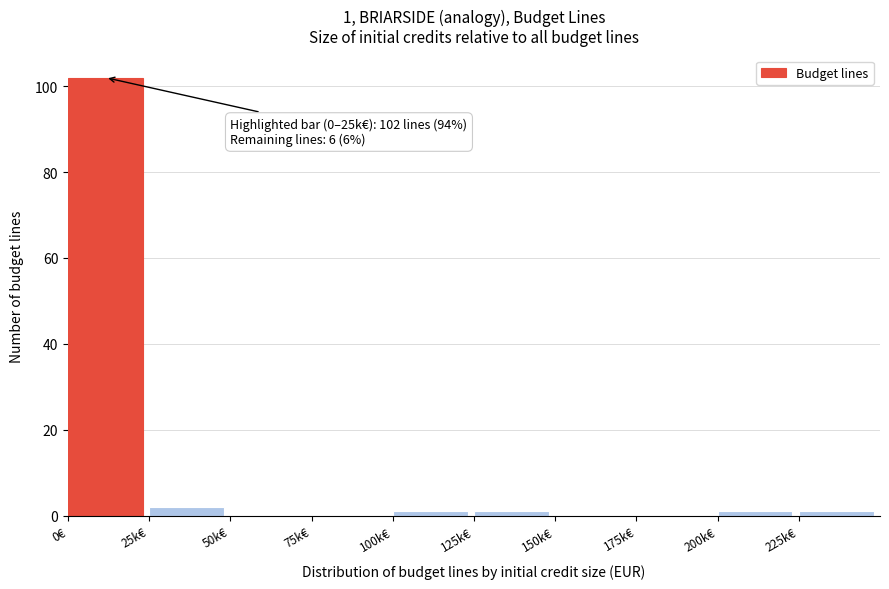

Reading left to right, transcribe all the data shown in this chart.

0€=102	25k€=2	50k€=0	75k€=0	100k€=1	125k€=1	150k€=0	175k€=0	200k€=1	225k€=1